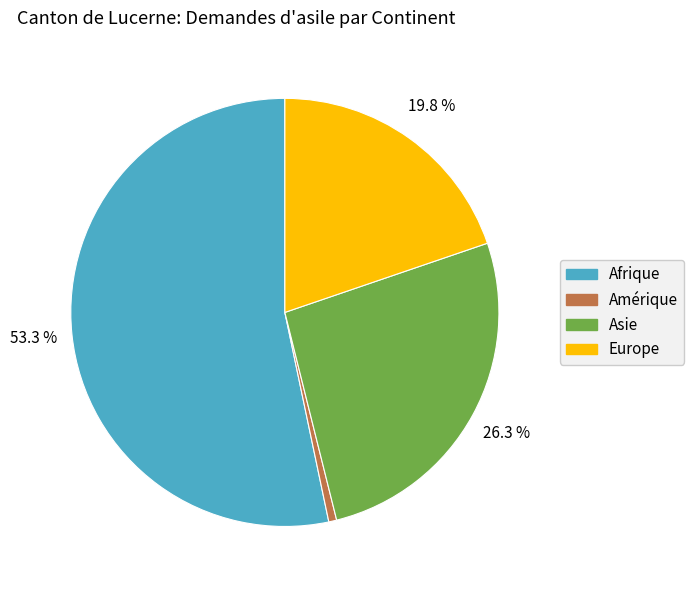

How many slices are in this pie chart?

4